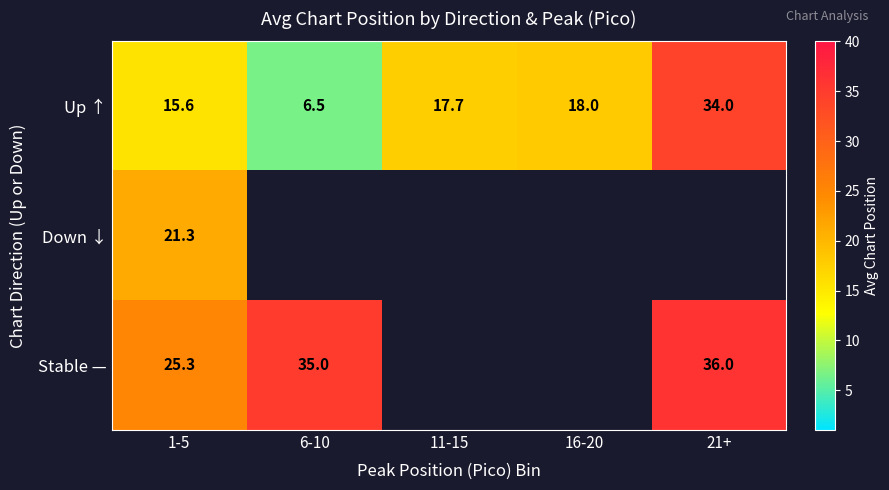

Is it true that Up ↑ equals 49.9 at 21+?

False